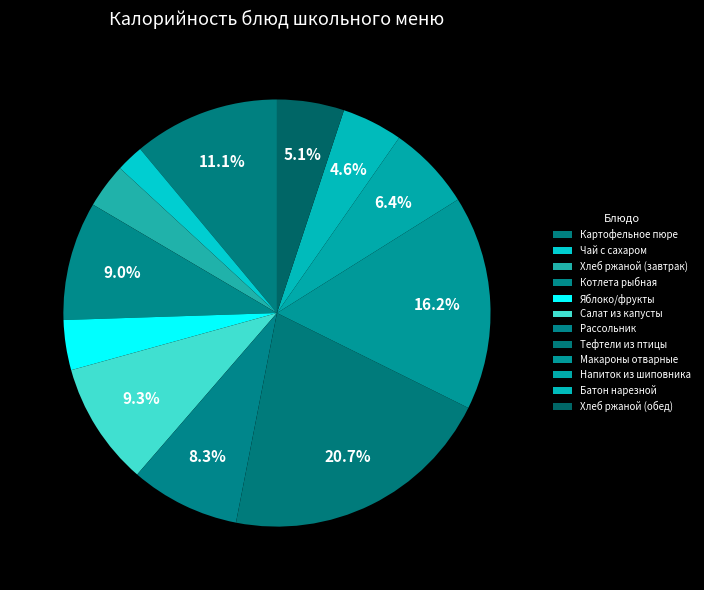

Approximately how many times larger is the value at Салат из капусты compared to Чай с сахаром?

4.5